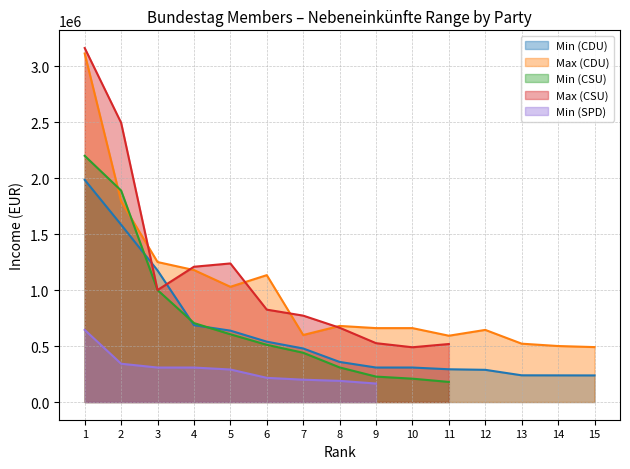

What is the highest value of the Min (CDU) series?

1984000